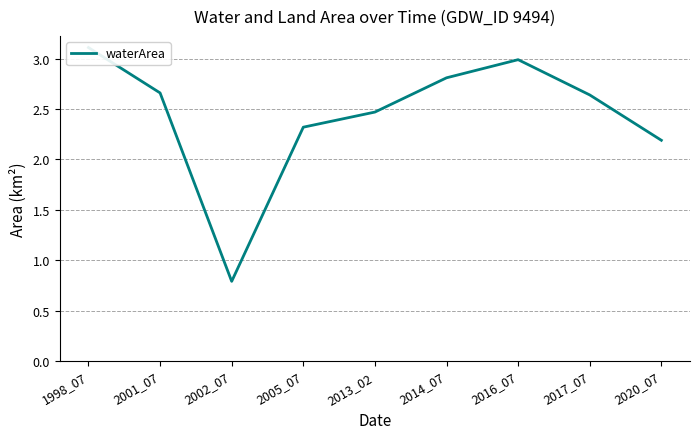

True or false: the data shows 1.0 at 2001_07.

False